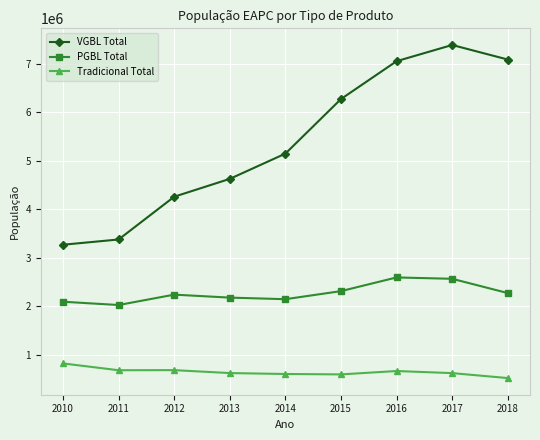

How many lines are shown in the chart?

3